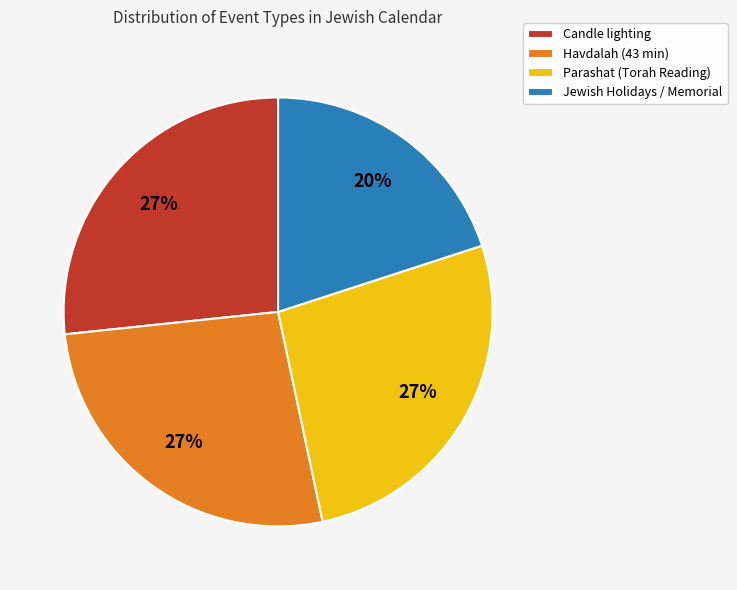

Is it true that Parashat (Torah Reading) is 36% of the pie?

False